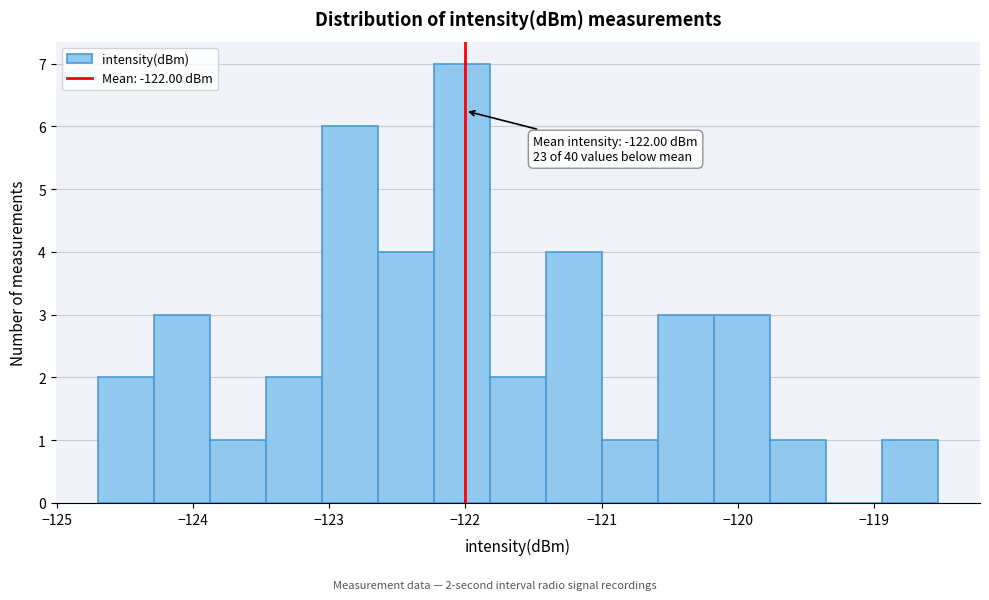

Which range on the x-axis has the tallest bar?

-122.2 to -121.8